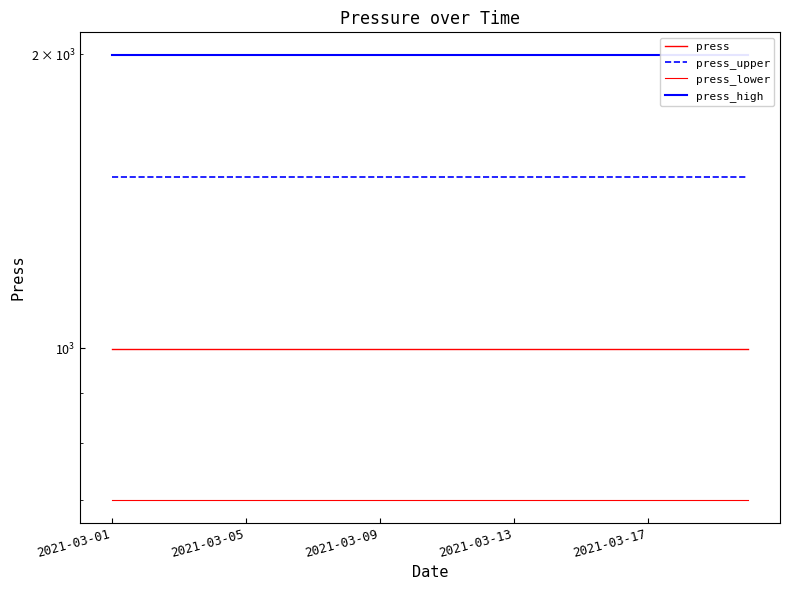

Between 8 and 17, which series saw the biggest shift?

press